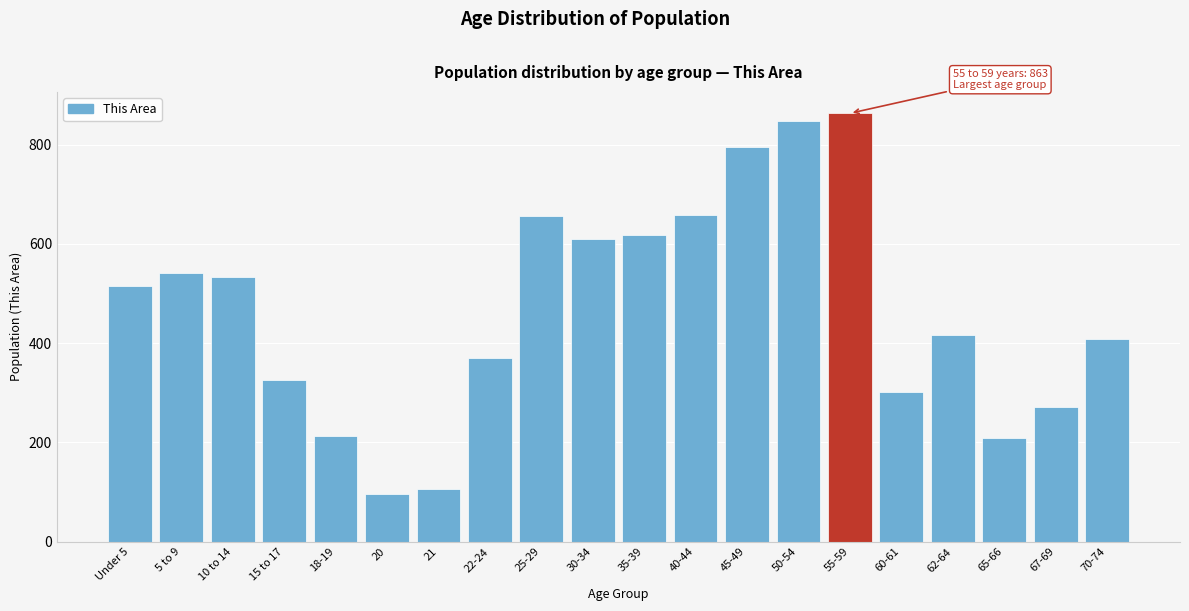

Approximately how many times larger is the value at 70-74 compared to 60-61?

1.4